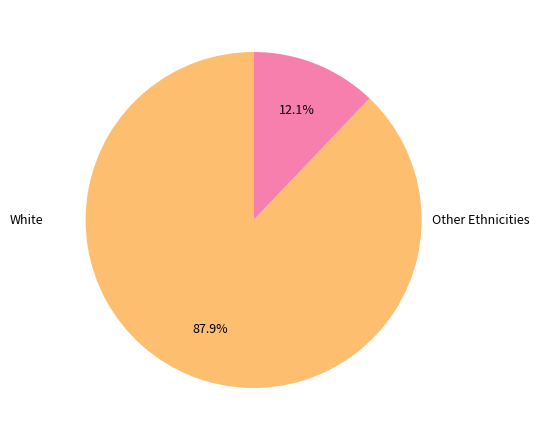

Is there a majority slice in this chart?

Yes